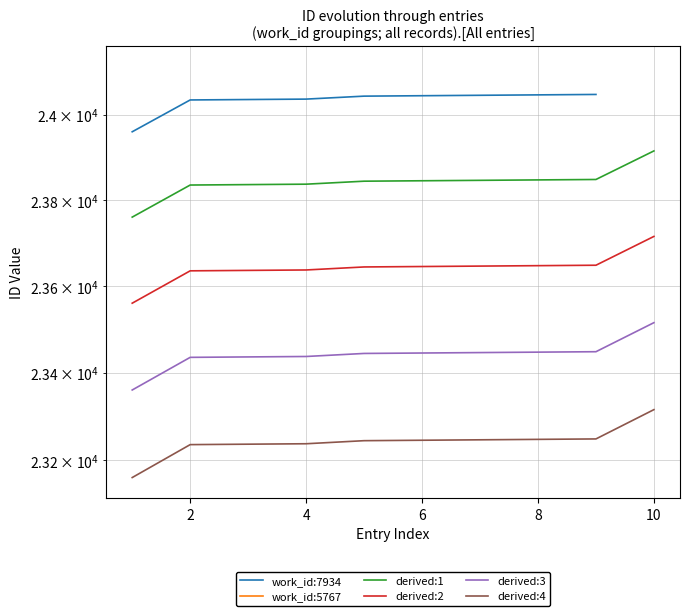

What is the average value?

24033